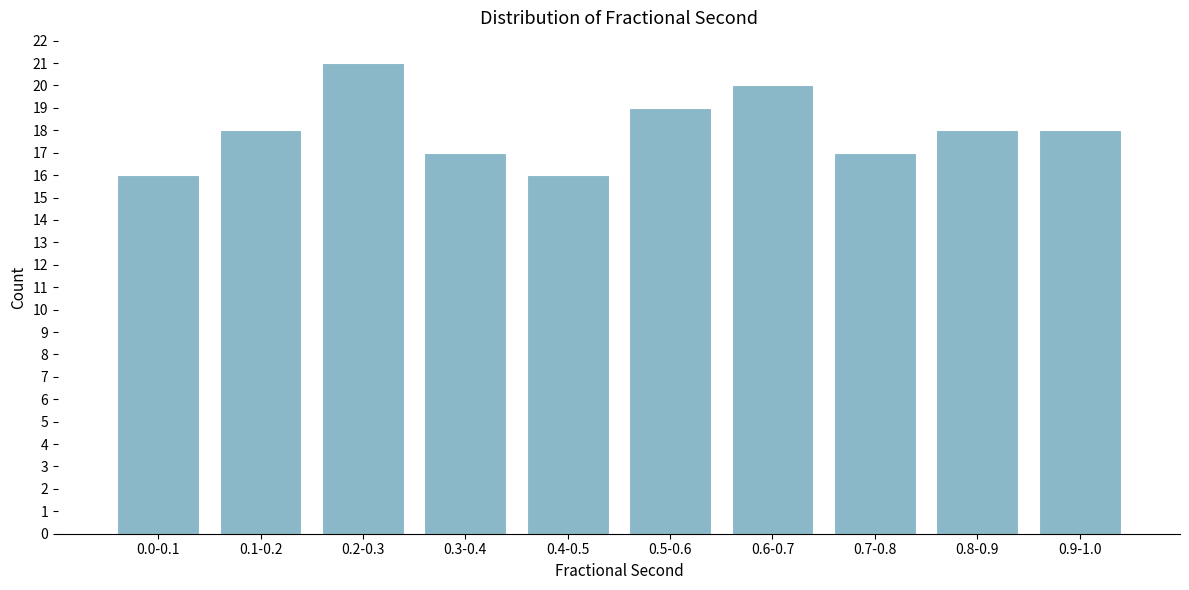

Reading left to right, extract all data points from this chart.

0.0-0.1=16	0.1-0.2=18	0.2-0.3=21	0.3-0.4=17	0.4-0.5=16	0.5-0.6=19	0.6-0.7=20	0.7-0.8=17	0.8-0.9=18	0.9-1.0=18